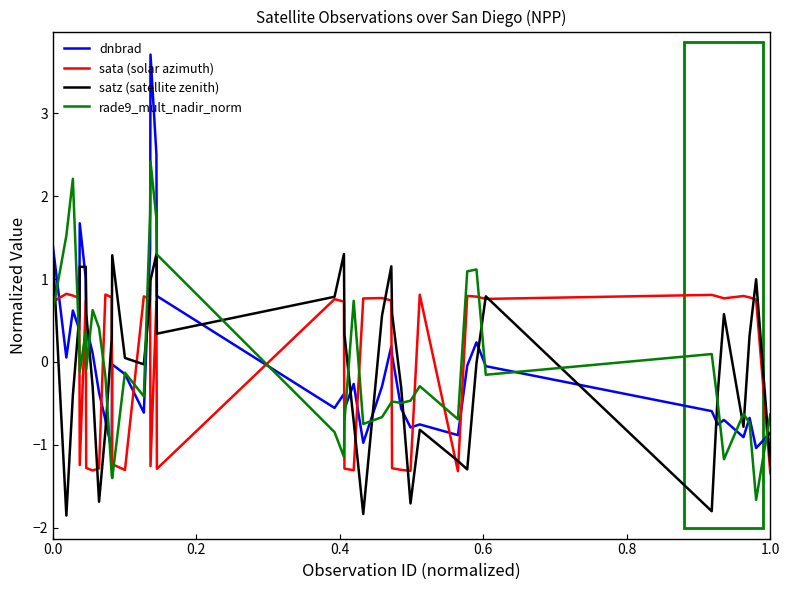

Which series has the largest range (max minus min)?

dnbrad